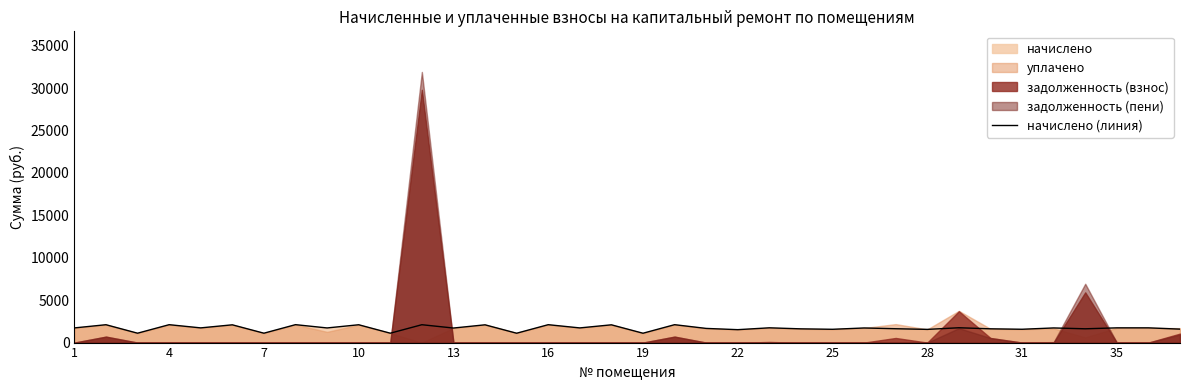

What is the maximum value for начислено (линия)?

2112.7